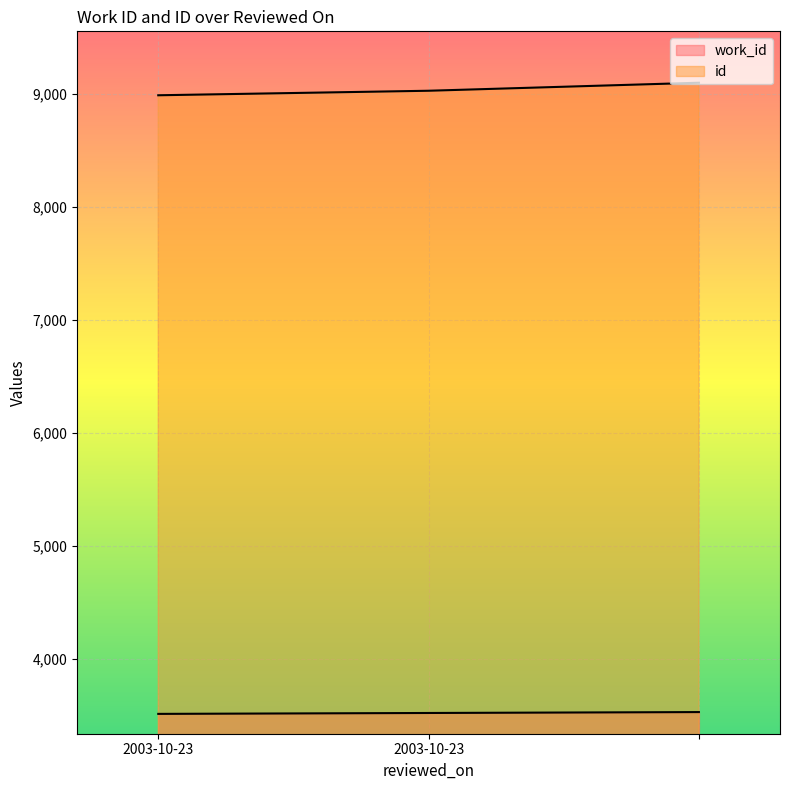

Reading left to right, what are all the values shown in this chart?

work_id: 2003-10-23=3512	2003-10-23=3520	=3528
id: 2003-10-23=8988	2003-10-23=9028	=9099